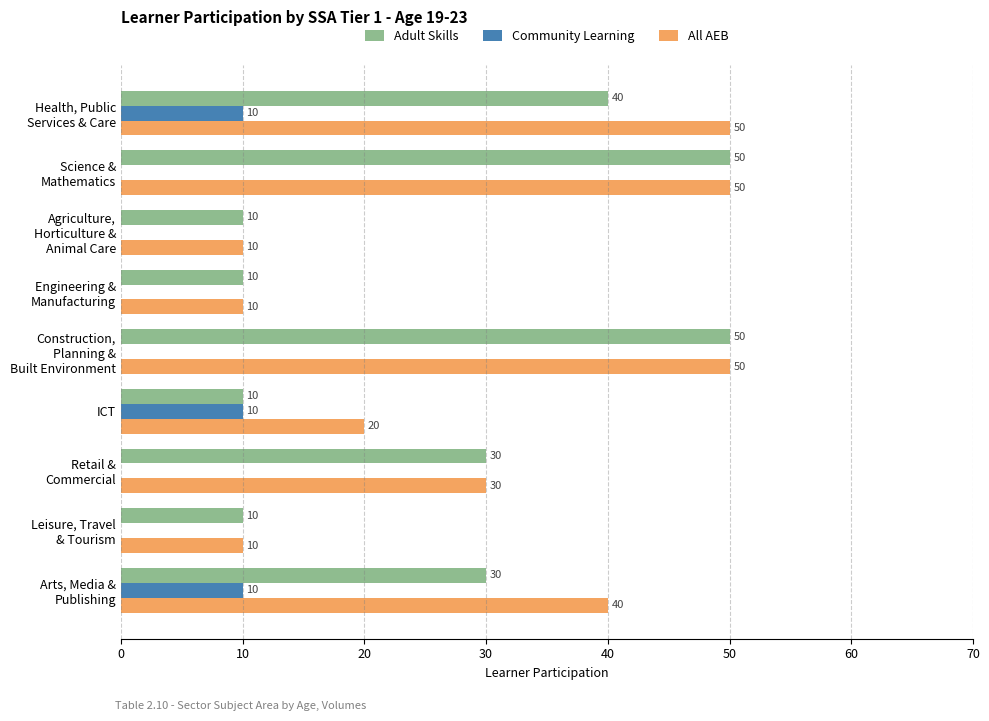

What is the sum of all Adult Skills values?

240